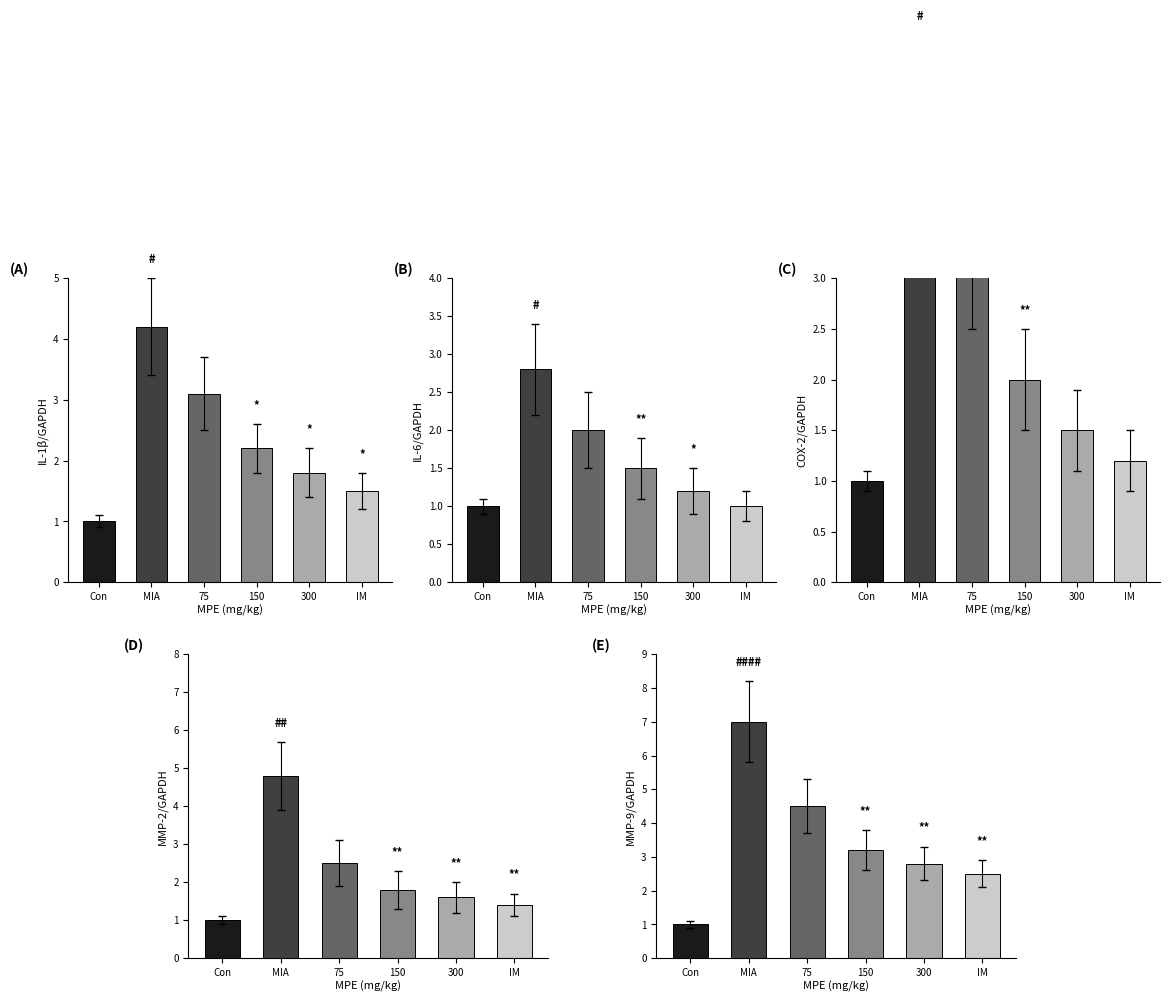

How many bars are there in each group?

6